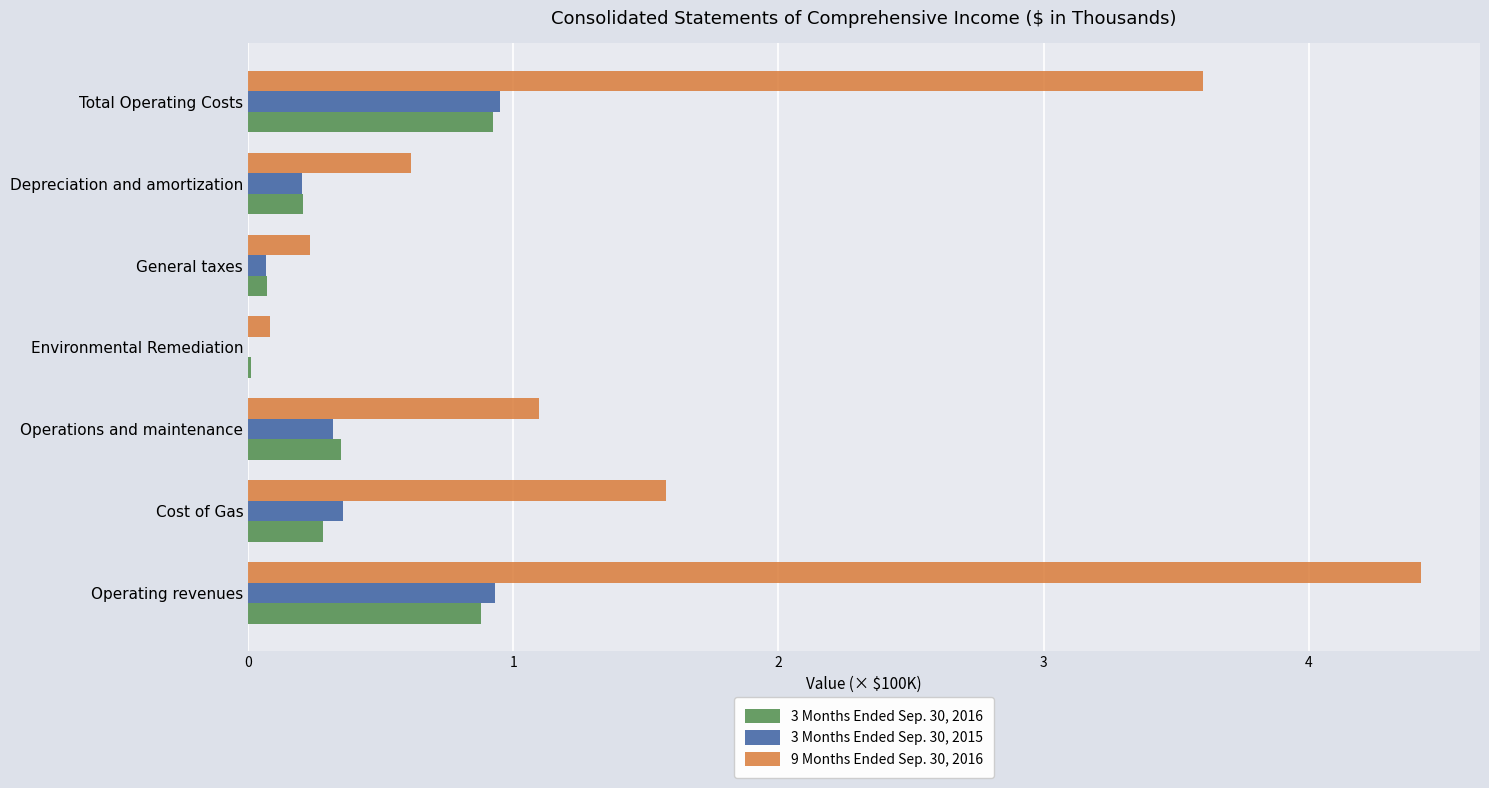

What is the total value across all series at Operating revenues?

6.2